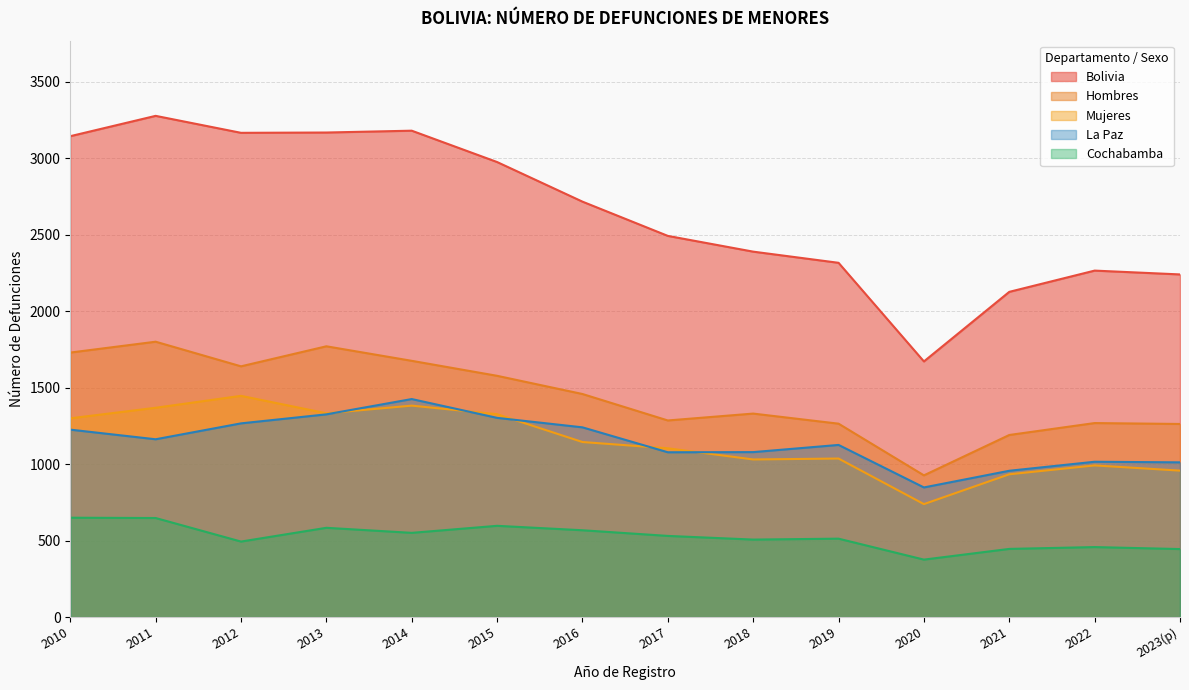

Reading left to right, list all the values displayed in this chart.

Bolivia: 3145	3278	3167	3169	3181	2976	2717	2493	2390	2317	1672	2127	2266	2241
Hombres: 1730	1801	1640	1771	1676	1578	1459	1286	1331	1265	927	1191	1269	1263
Mujeres: 1300	1369	1447	1333	1383	1327	1145	1104	1031	1037	739	934	992	958
La Paz: 1226	1163	1267	1326	1426	1303	1241	1078	1079	1126	848	957	1016	1012
Cochabamba: 650	648	494	584	551	597	568	531	507	513	376	446	458	445